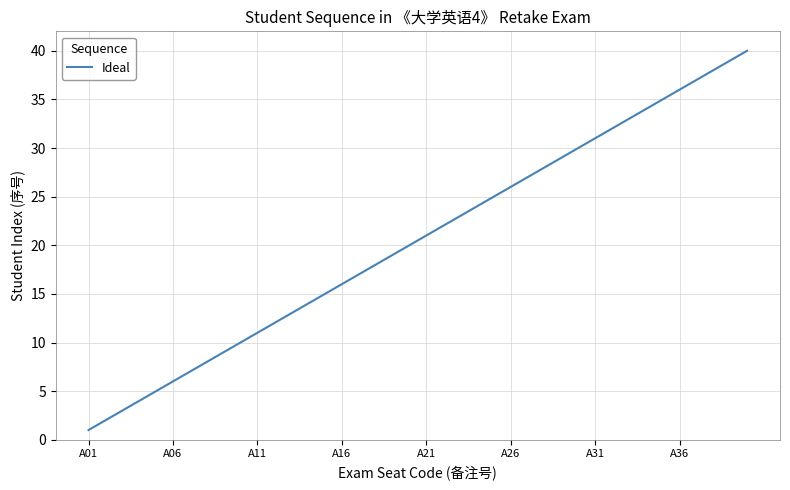

What is the greatest value displayed?

40